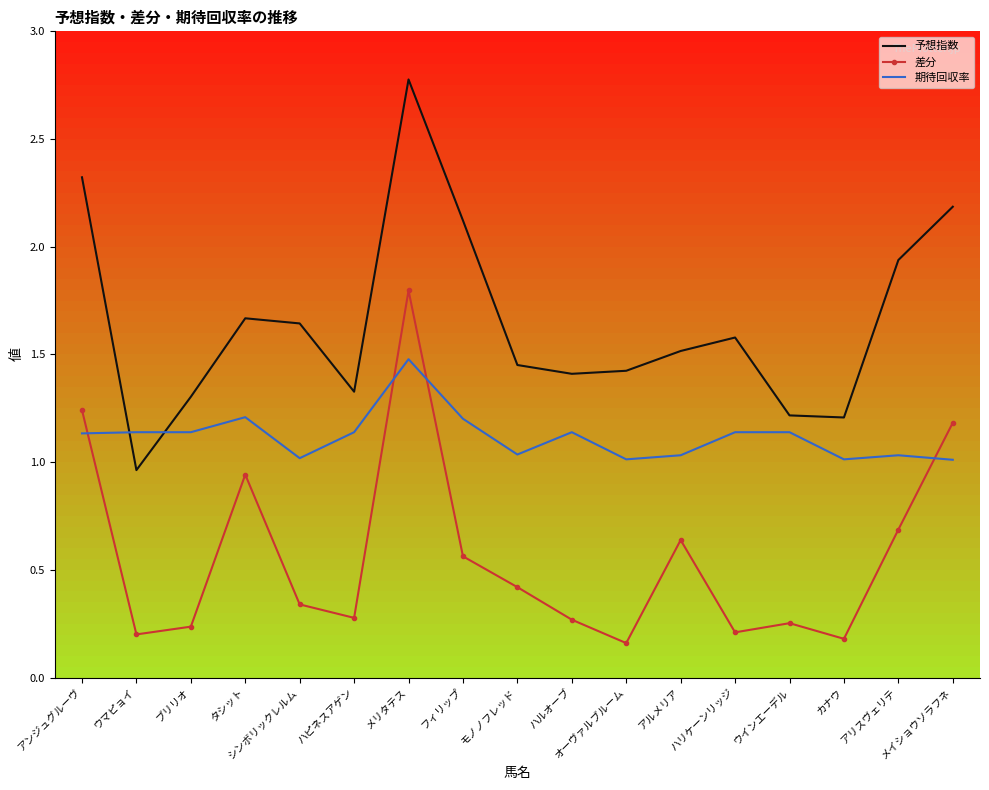

Rank the series by their average value, from lowest to highest.

差分, 期待回収率, 予想指数